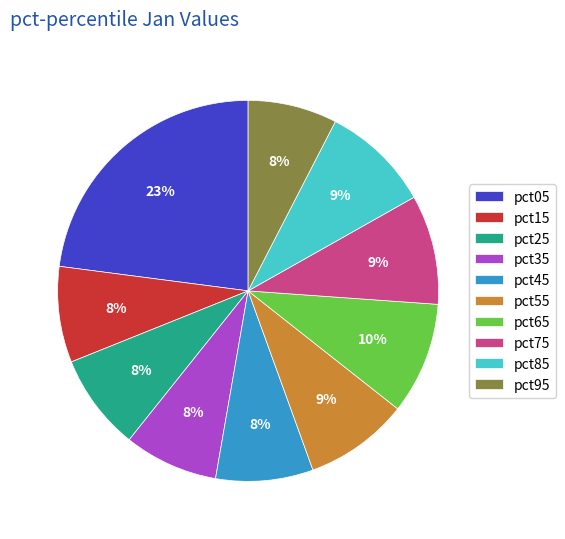

Is there any slice that represents more than half of the pie?

No